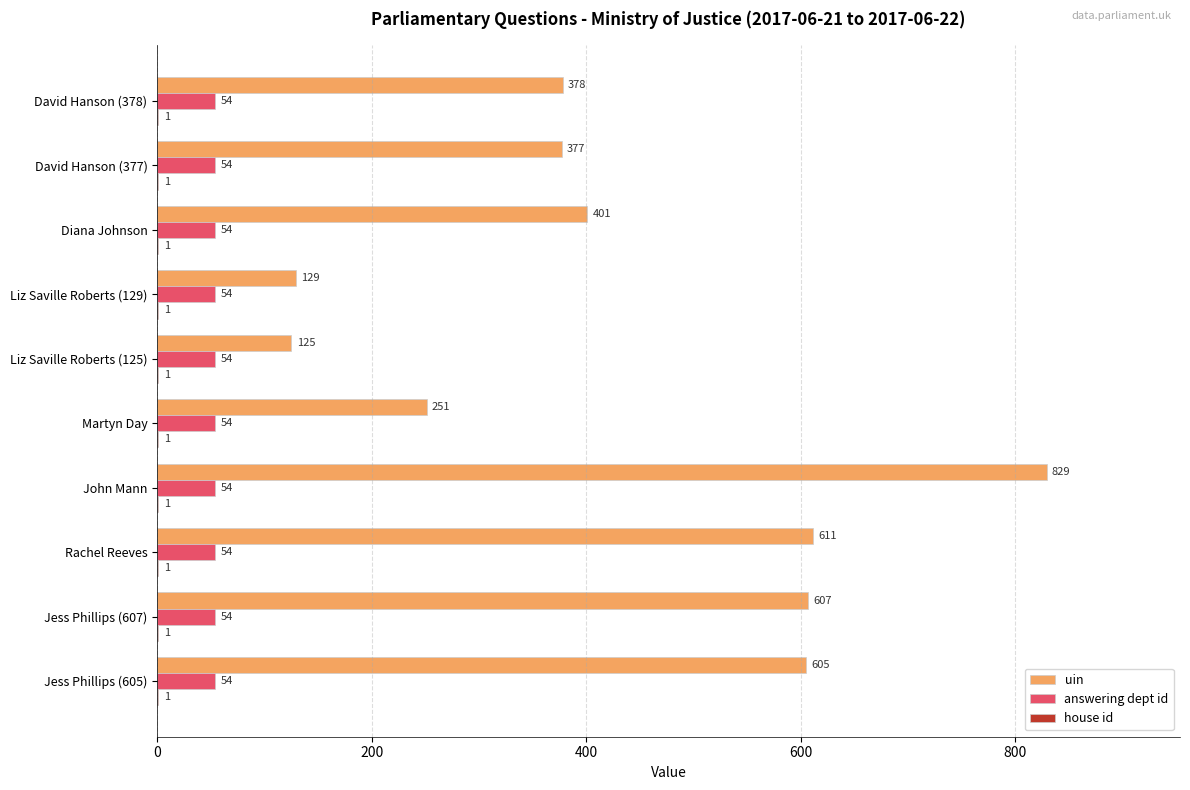

Which series changed the most between John Mann and Liz Saville Roberts (129)?

uin